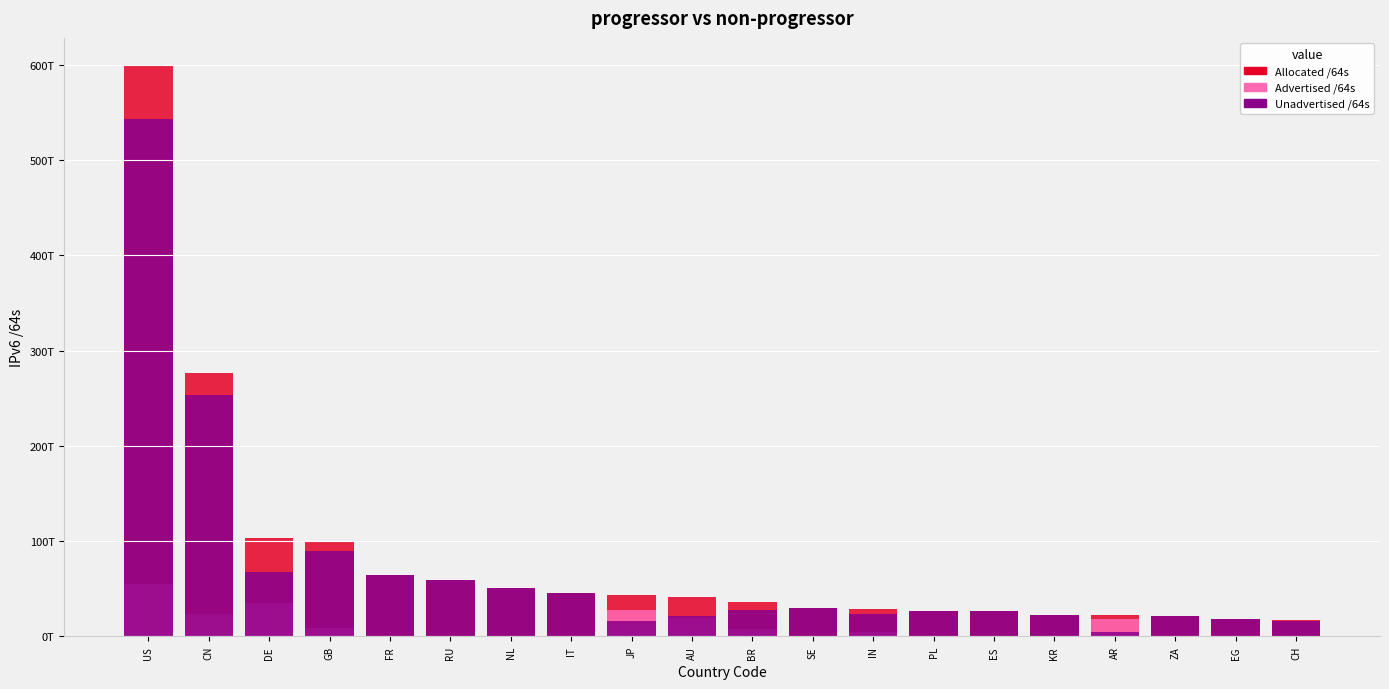

Reading right to left, transcribe all the data shown in this chart.

Allocated /64s: CH=16844891029504	EG=17716740358144	ZA=21397874016256	AR=22570194042880	KR=22660248109057	ES=26431231426560	PL=26603044143104	IN=28647522566144	SE=29974600089600	BR=35629015760896	AU=40793684246528	JP=43633123590145	IT=45204801912832	NL=50800893820928	RU=58819597828096	FR=64524126126080	GB=98913129070592	DE=103010545696768	CN=276644218339328	US=598205855694848
Advertised /64s: CH=274878562304	EG=12884901888	ZA=17179869184	AR=17993333866496	KR=35977560064	ES=12885229568	PL=73551839232	IN=4792210788352	SE=215118512128	BR=8005492670464	AU=19126582312960	JP=28038890192896	IT=77326254080	NL=253407199232	RU=4295753728	FR=77326581760	GB=8877698383872	DE=35416353472512	CN=23421039149056	US=54818113323025
Unadvertised /64s: CH=16570012467200	EG=17703855456256	ZA=21380694147072	AR=4576860176384	KR=22624270548993	ES=26418346196992	PL=26529492303872	IN=23855311777792	SE=29759481577472	BR=27623523090432	AU=21667101933568	JP=15594233397249	IT=45127475658752	NL=50547486621696	RU=58815302074368	FR=64446799544320	GB=90035430686720	DE=67594192224256	CN=253223179190272	US=543387742371823